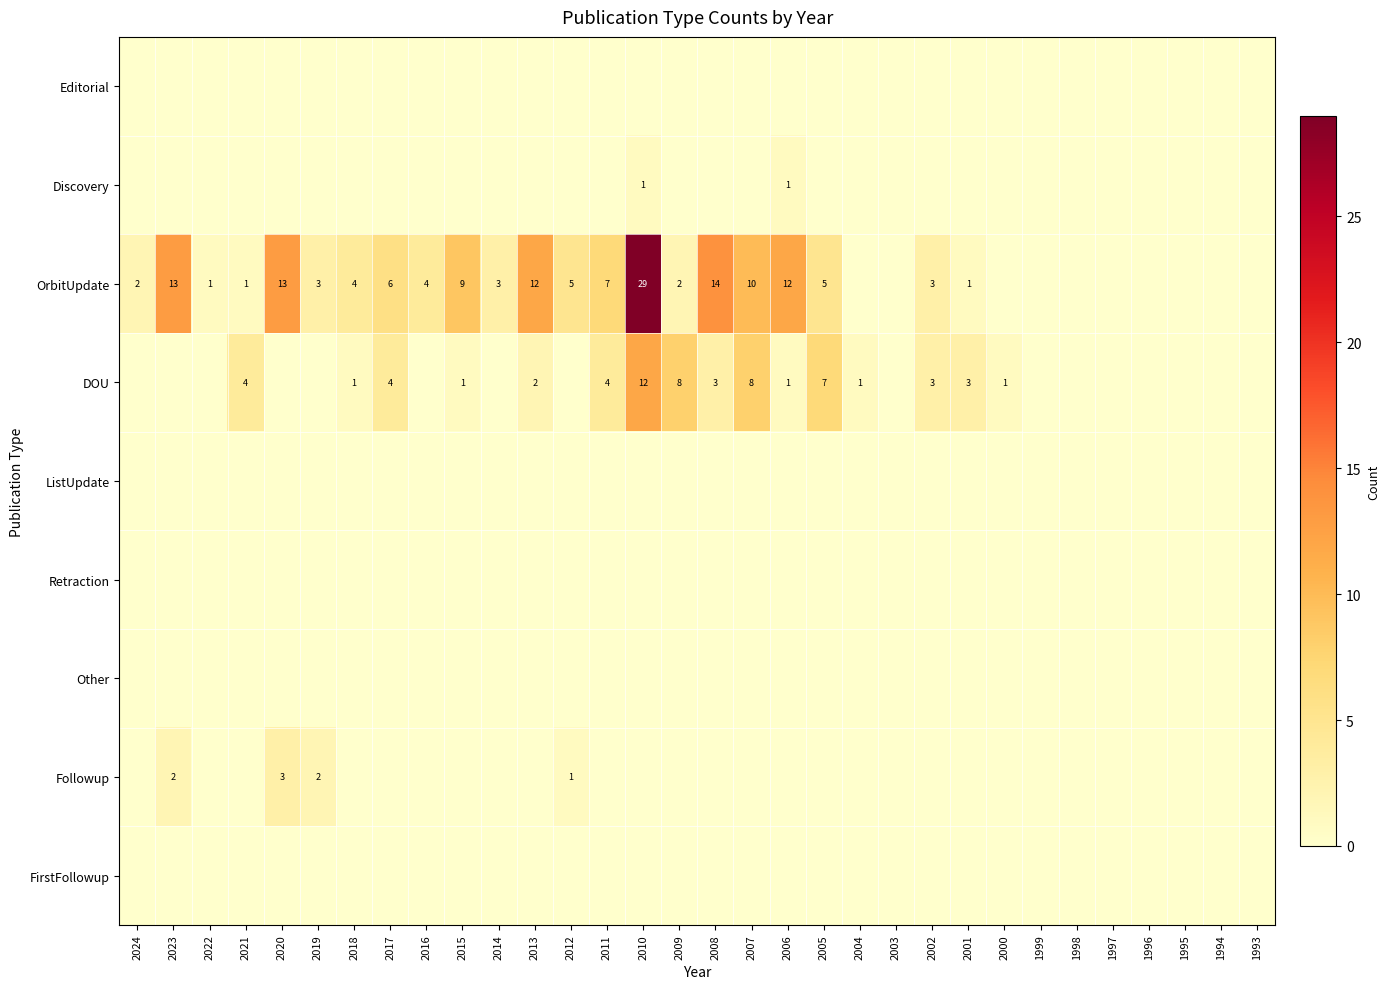

Is it true that OrbitUpdate equals 1 at 2002?

False